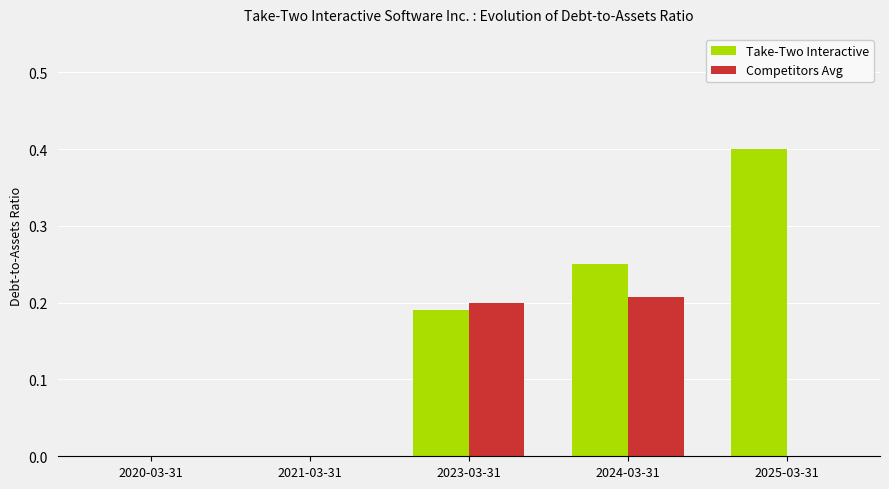

What is the difference between the Take-Two Interactive values at 2020-03-31 and 2025-03-31?

0.4